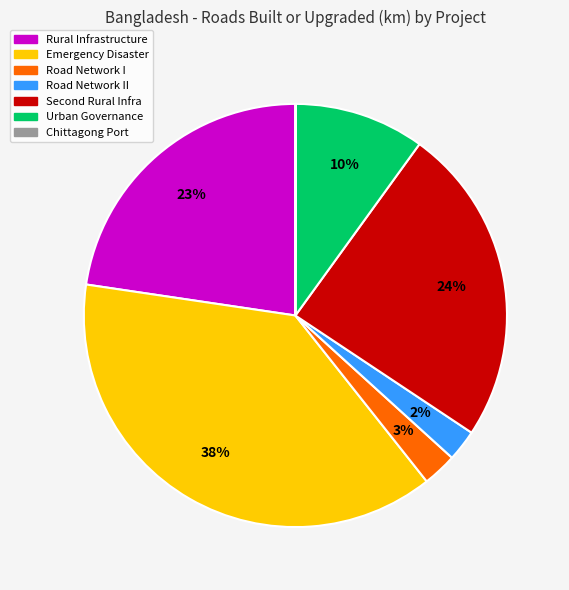

To the nearest percent, what is the average slice percentage?

14%